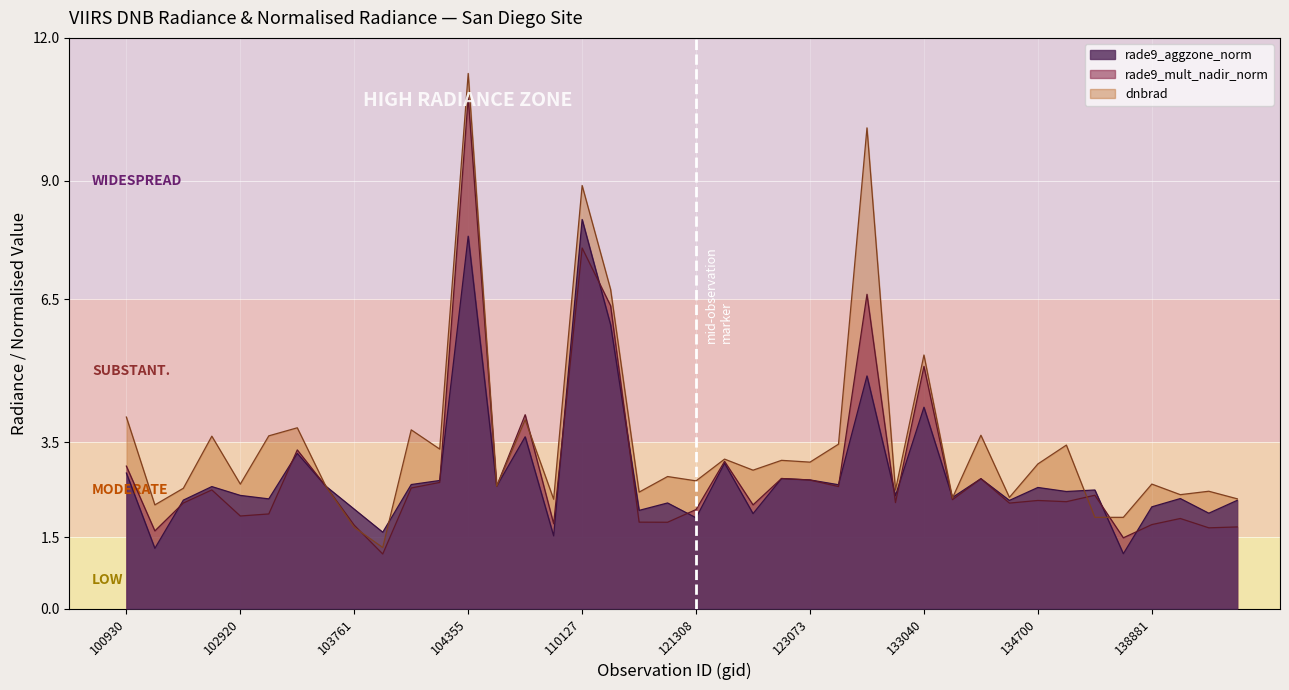

The value at 121308 is 0. True or false?

False